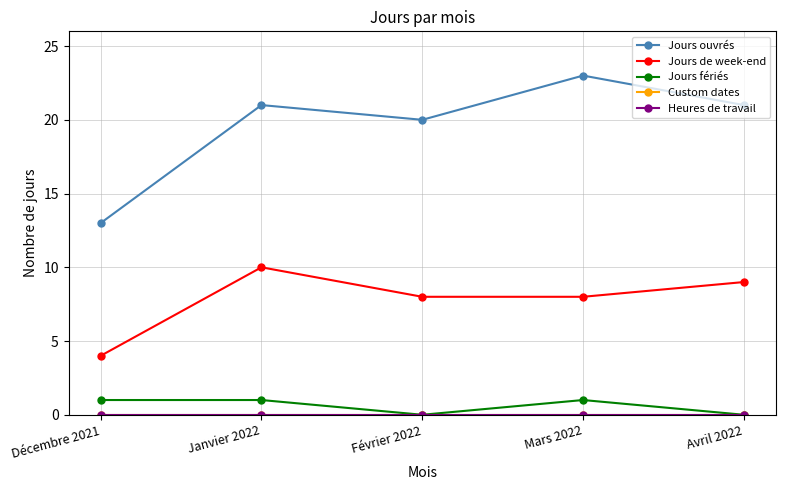

Which label corresponds to the largest value in the chart?

Mars 2022